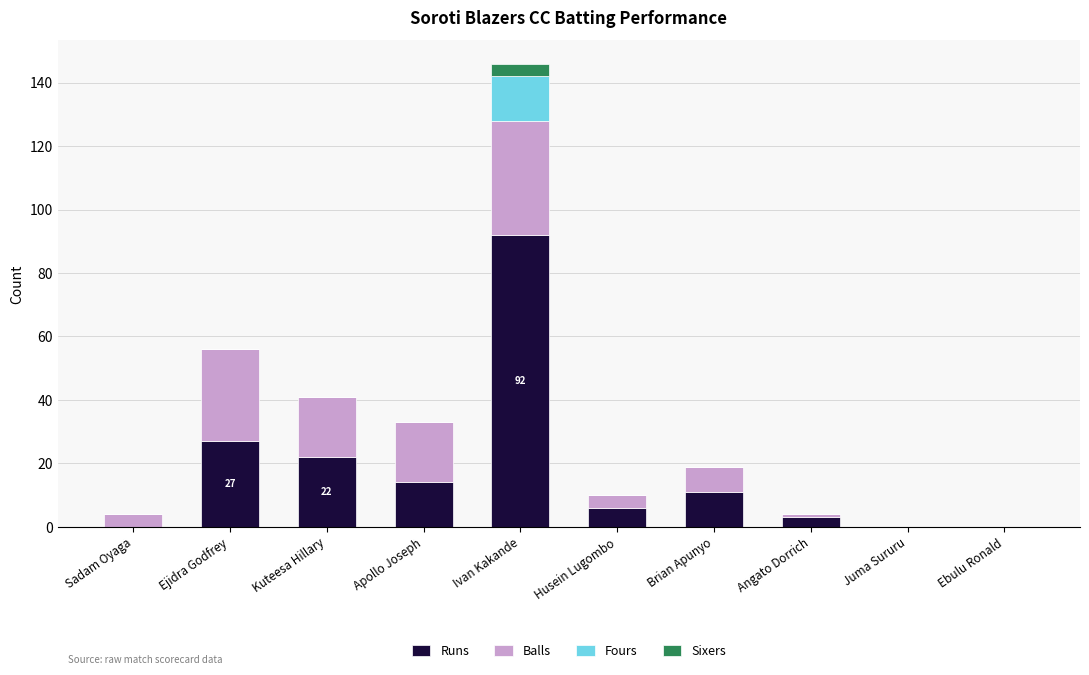

Are the bars grouped side by side (vs. stacked)?

No